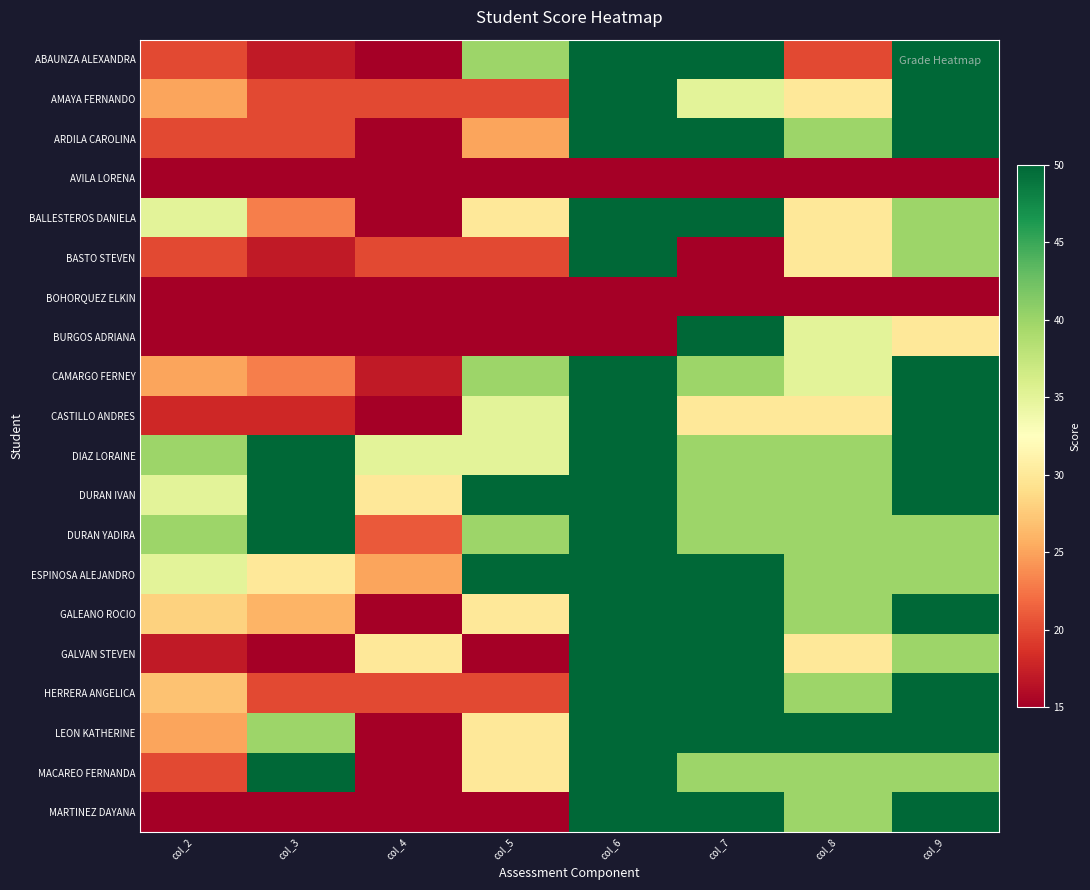

How many categories are shown in the chart?

8